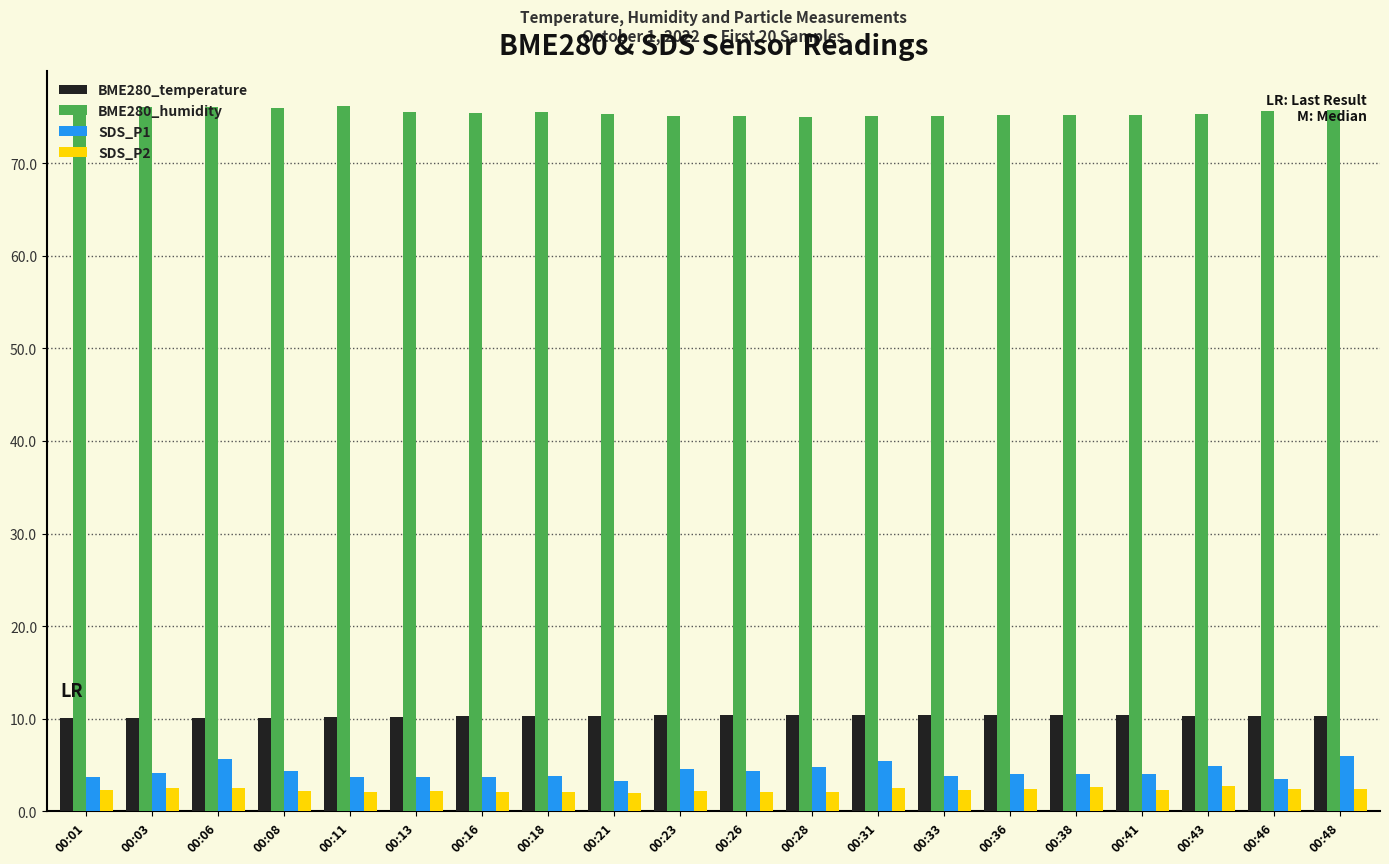

What is the difference between the highest and lowest values at 00:33?

72.8